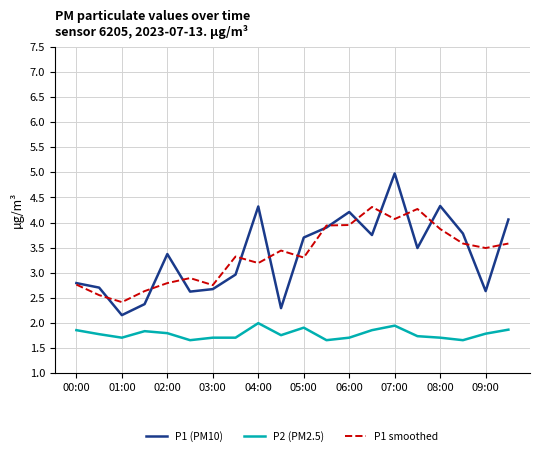

Rank the series by their maximum value, from highest to lowest.

P1 (PM10), P1 smoothed, P2 (PM2.5)